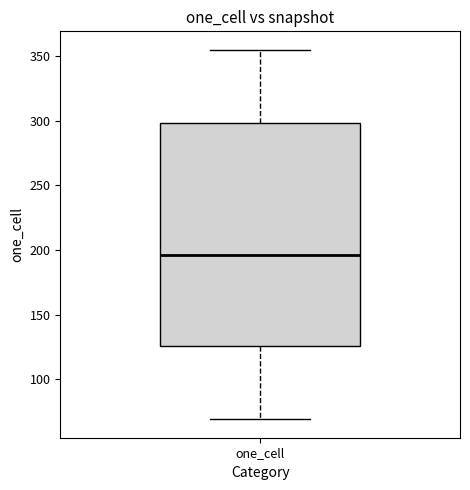

Read this box plot against the y-axis: the position of the median line, the range covered by the box, and the ends of both whiskers. The values are not printed on the chart, so give them approximately, as read against the axis.

median 195, box 125 to 300, whiskers 70 to 355